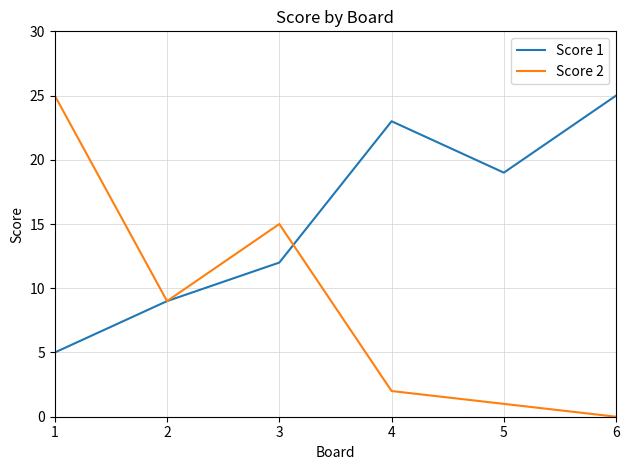

In Score 1, how many points are higher than both neighbors (excluding endpoints)?

1